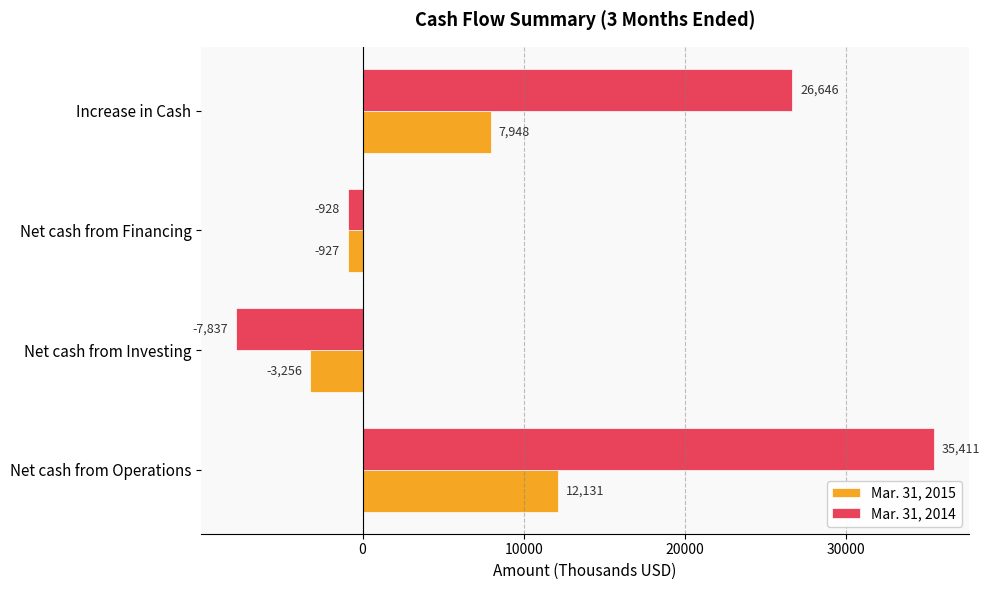

What is the sum of all Mar. 31, 2015 values?

15896